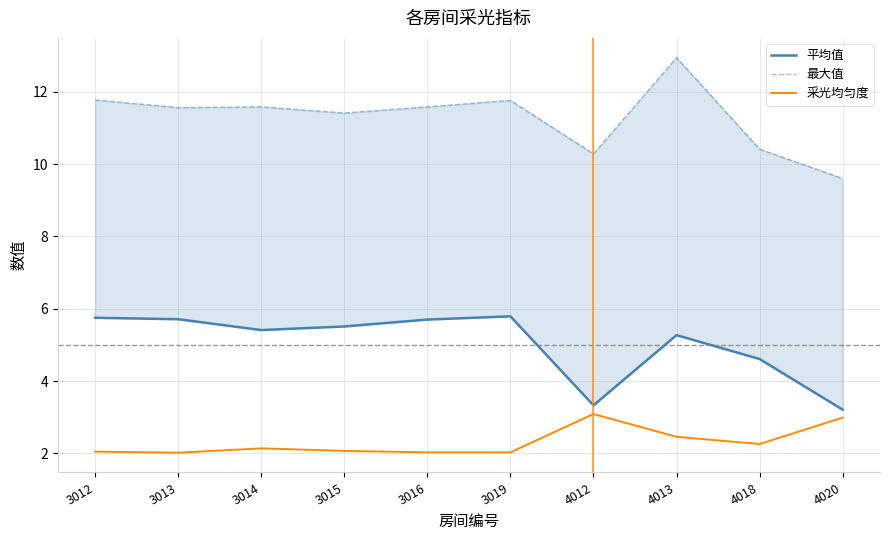

At which label does 最大值 first exceed 11?

3012